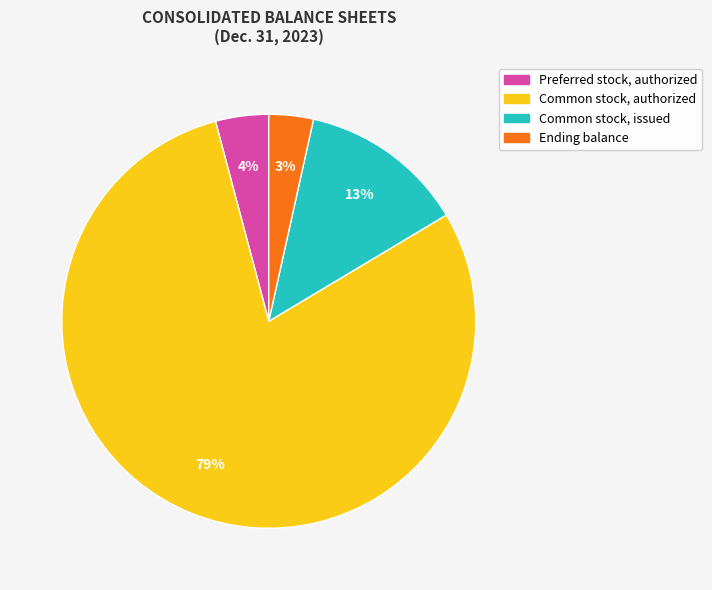

What is the ratio of the value at Common stock, authorized to the value at Common stock, issued?

6.1